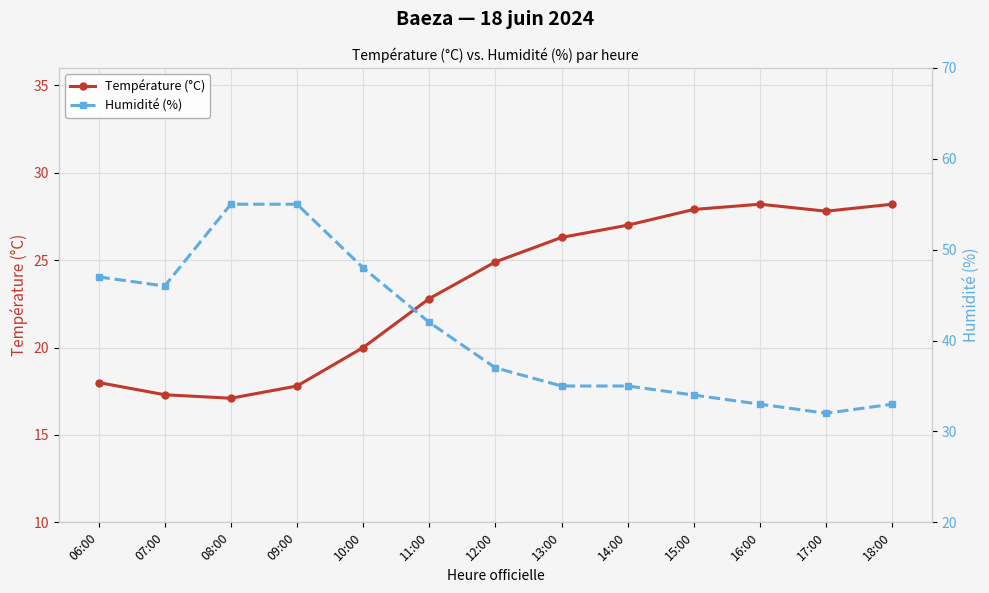

List the series in order of their peak value, lowest first.

Température (°C), Humidité (%)